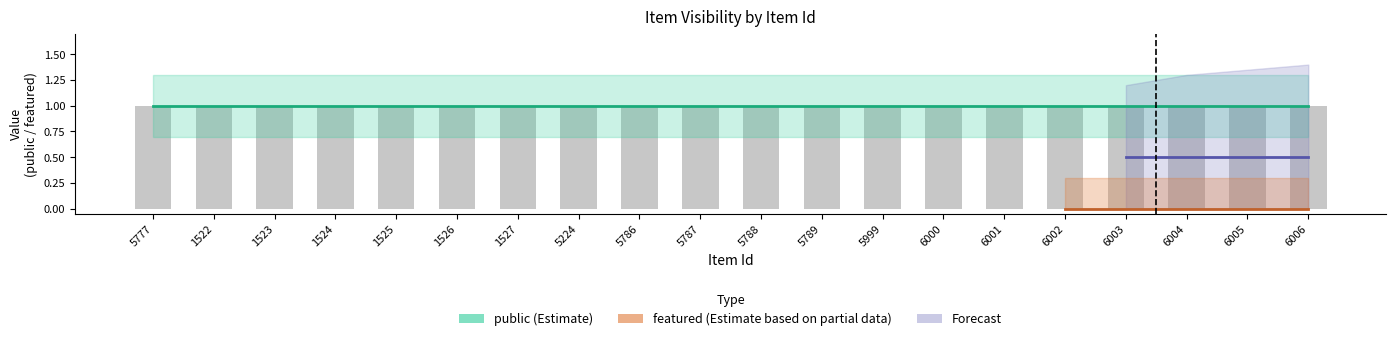

Between 5789 and 6002, which series saw the biggest shift?

public